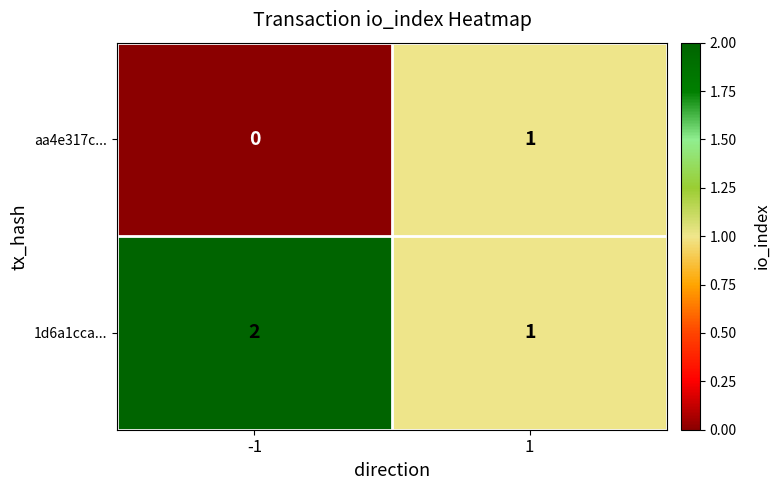

At how many categories does at least one series exceed 0?

2